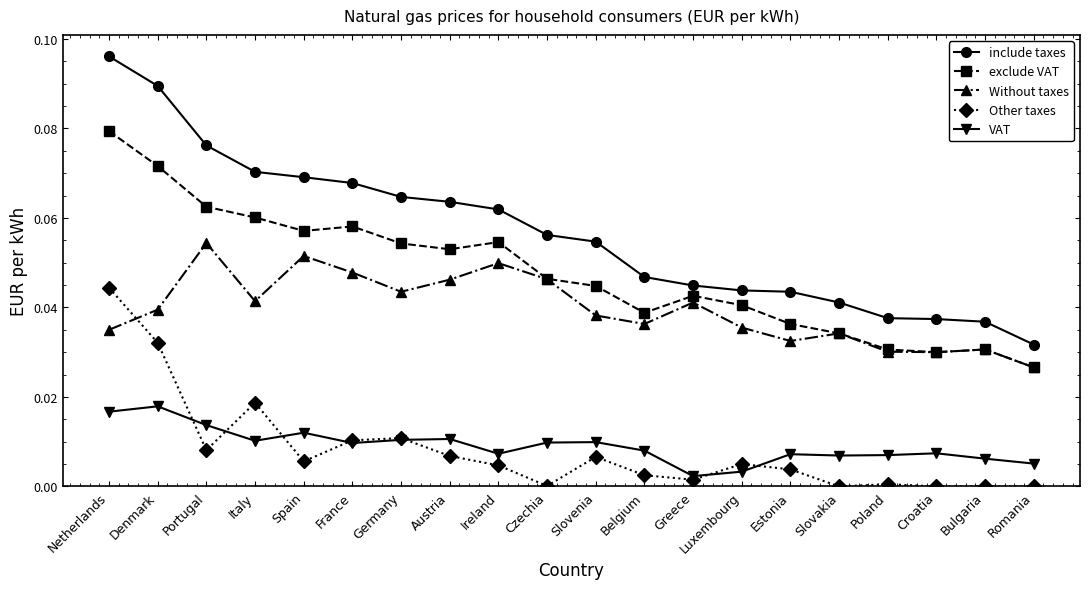

True or false: VAT has a value of 0.0 at Spain.

True